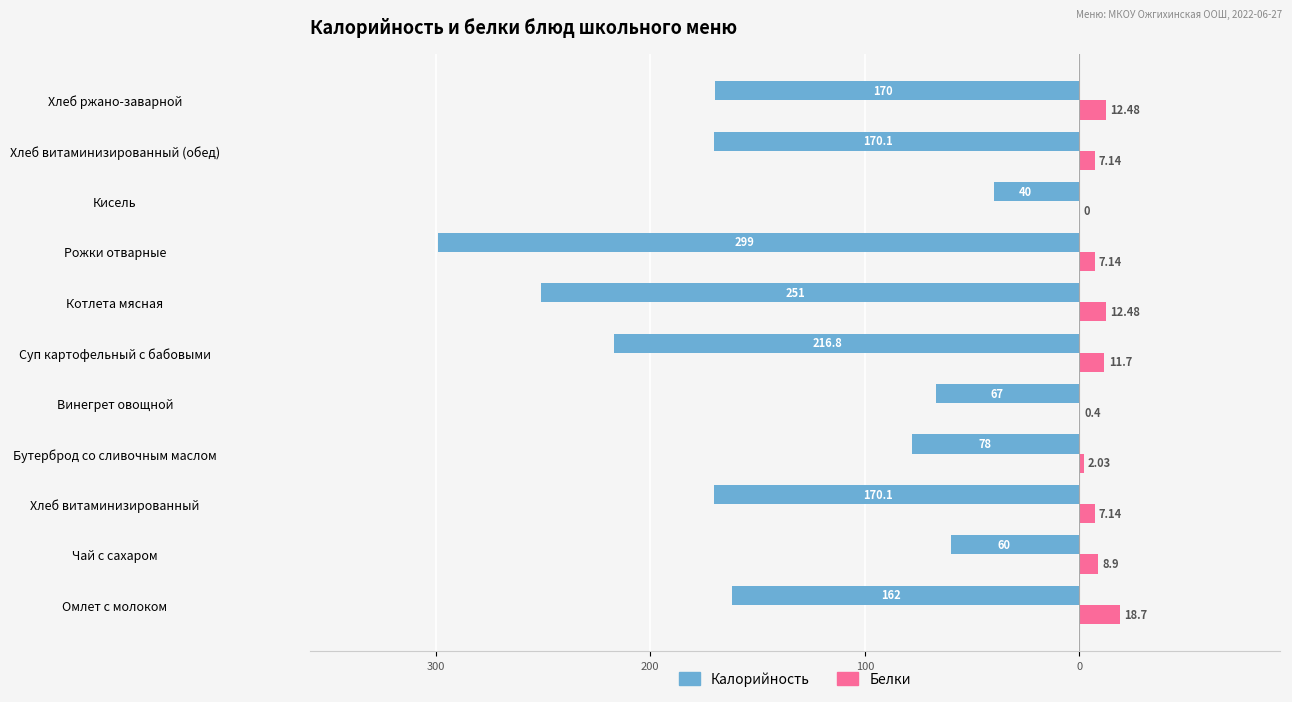

What are all the series names shown in the legend?

Калорийность, Белки